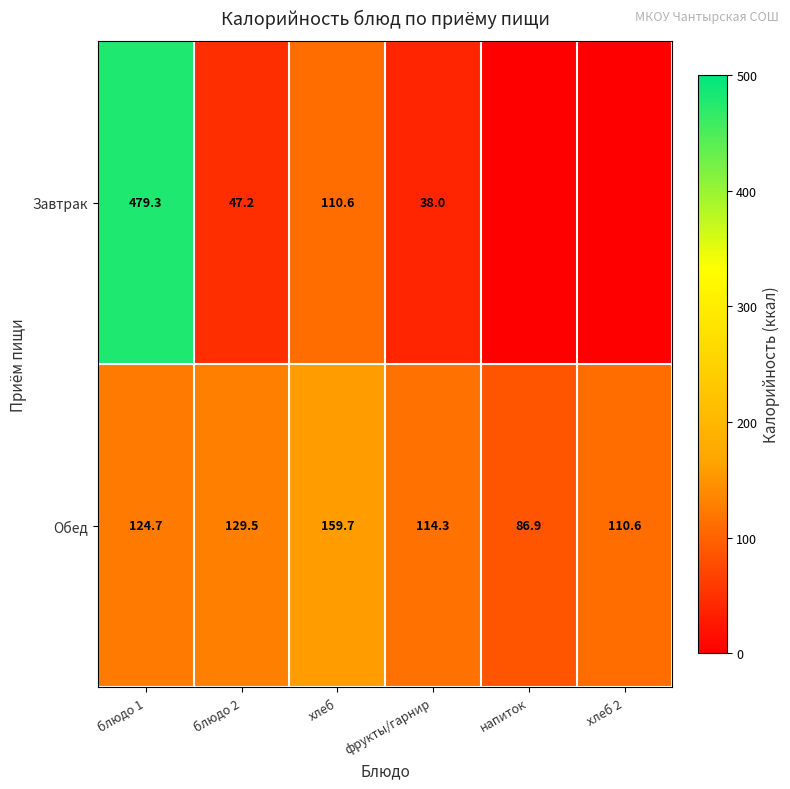

What is the difference between the maximum and second lowest values in the Обед series?

49.1